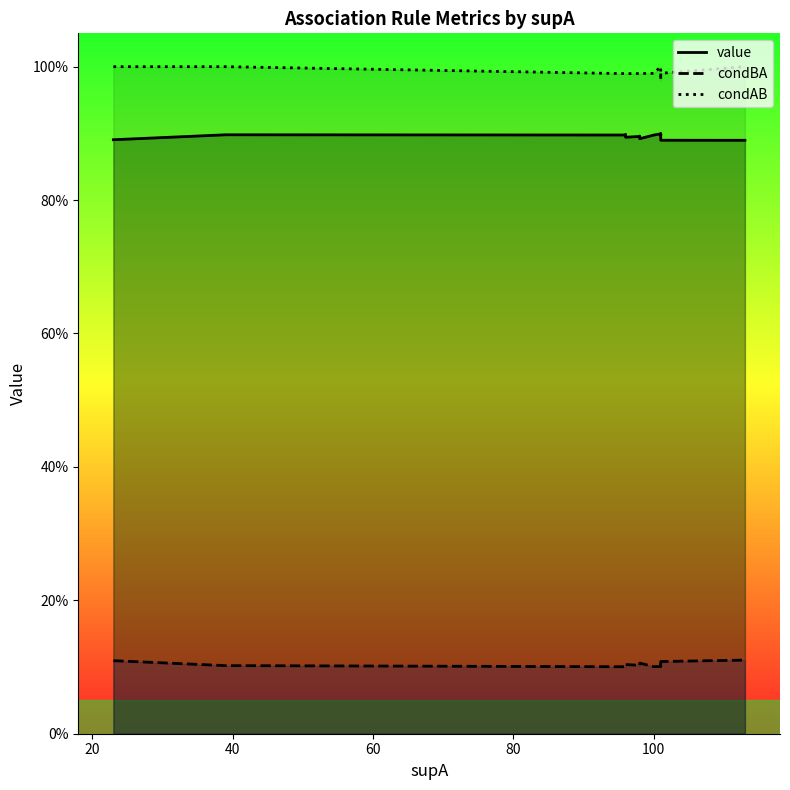

How many distinct data groups are displayed?

3